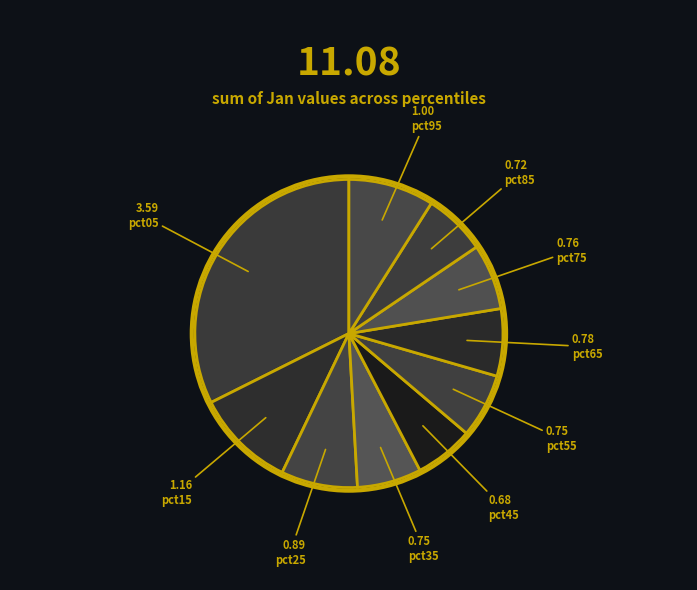

How many segments does this pie chart have?

10